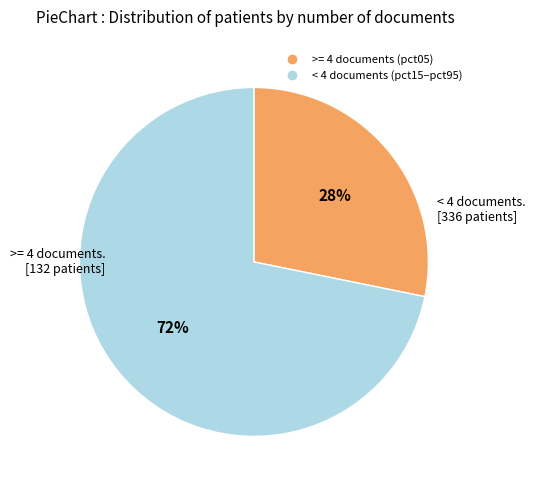

To the nearest percent, what is the difference between the largest and smallest slice percentages?

44%